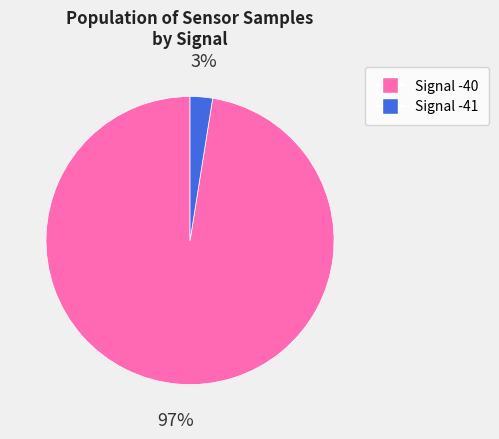

To the nearest percent, what is the average slice percentage?

50%